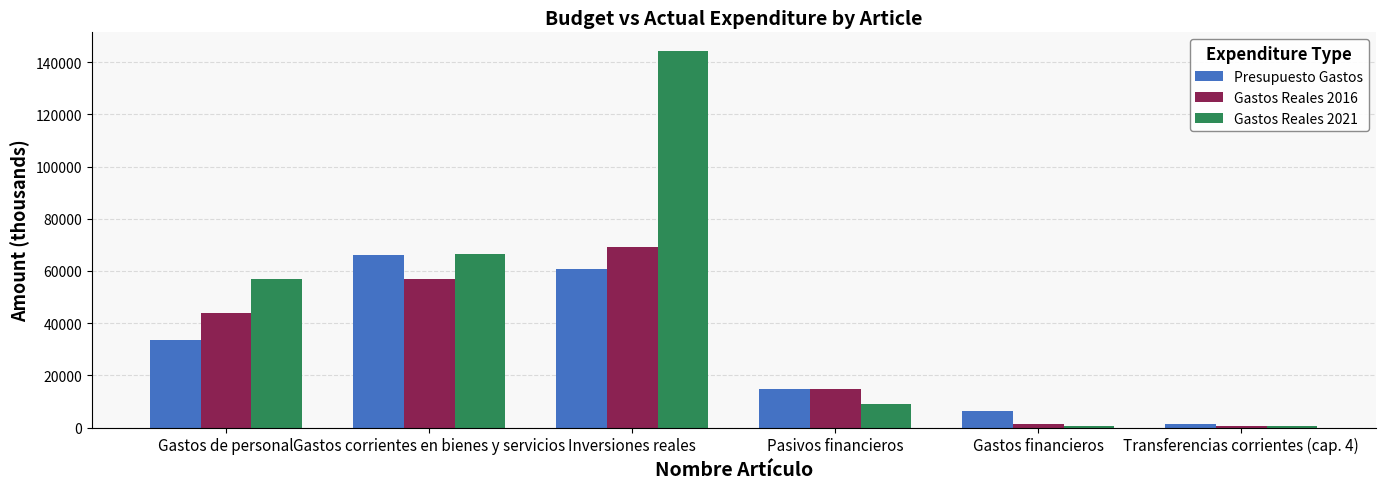

What is the sum of the Presupuesto Gastos values at Gastos corrientes en bienes y servicios and Gastos financieros?

72611.0